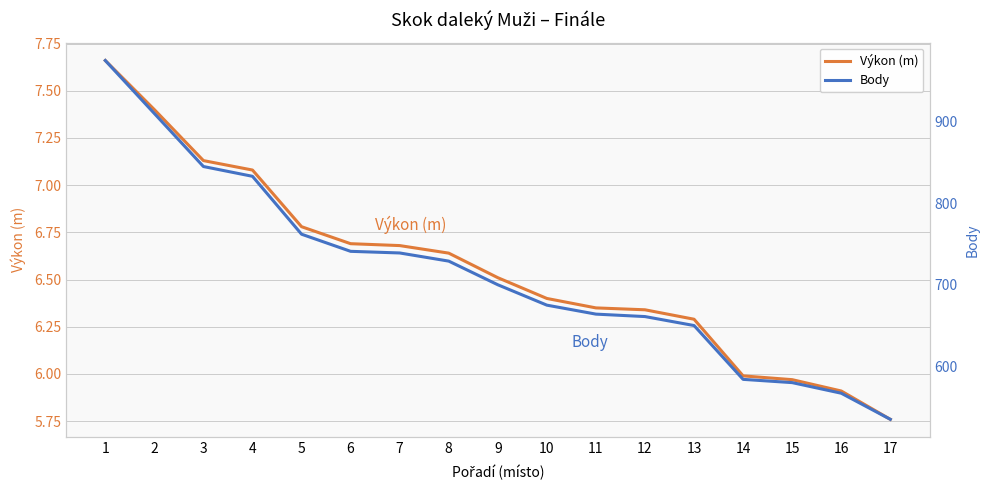

What is the value of the Body point at the 6th from the left?

741.0